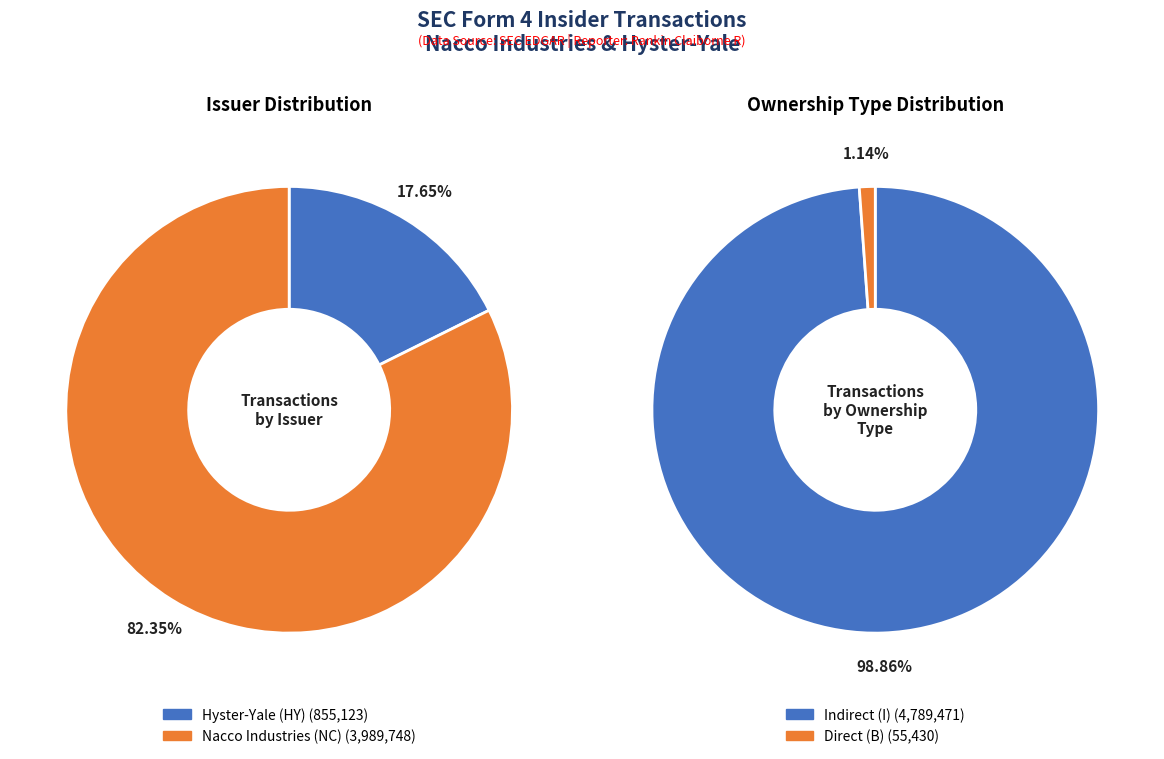

Approximately how many times larger is the value at NC (102700) compared to NC (102700)?

1.0